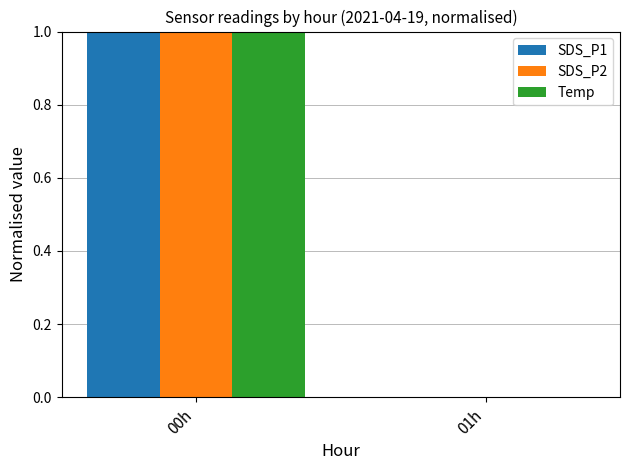

What are all the series names shown in the legend?

SDS_P1, SDS_P2, Temp